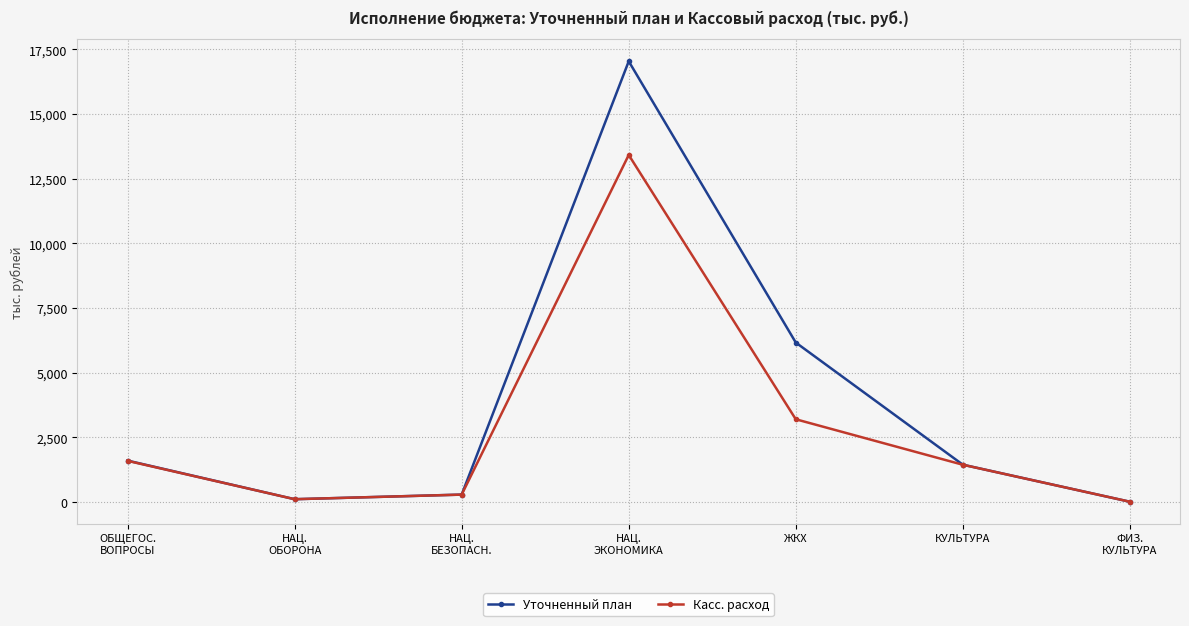

How many interior local peaks does the Касс. расход series have?

1